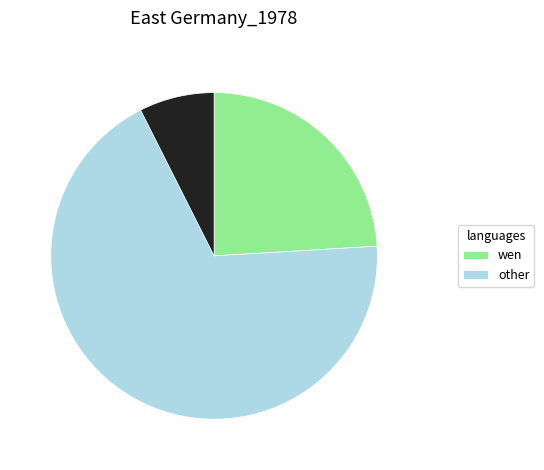

Does any single category account for the majority?

Yes